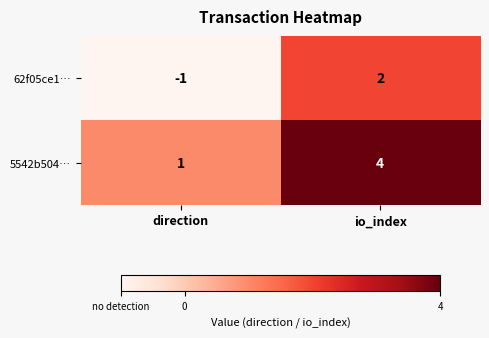

What value does the 5542b504… series have at io_index?

4